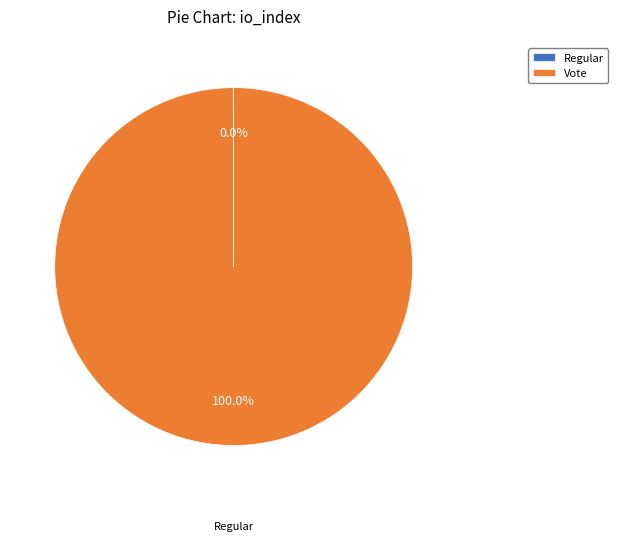

Is there a majority slice in this chart?

Yes